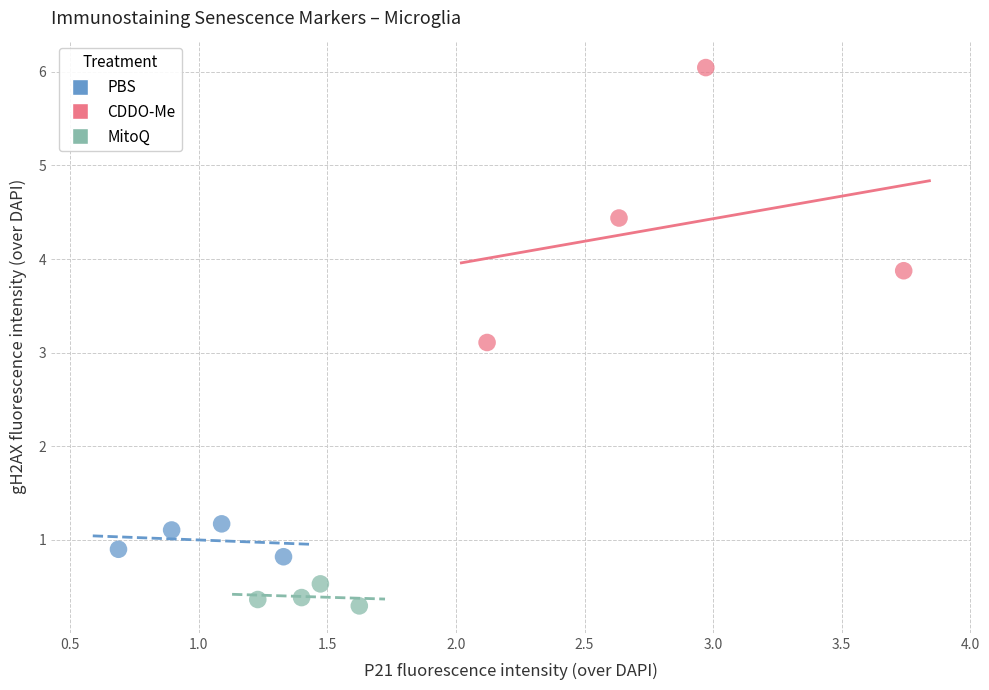

Which series contains the highest Y value?

CDDO-Me